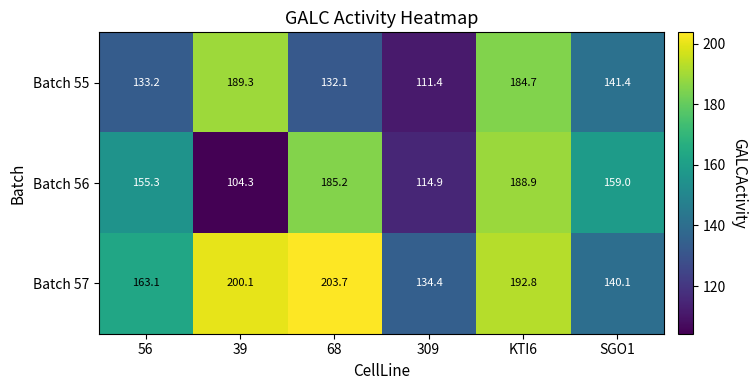

The Batch 57 series shows 109.0 at KTI6. True or false?

False